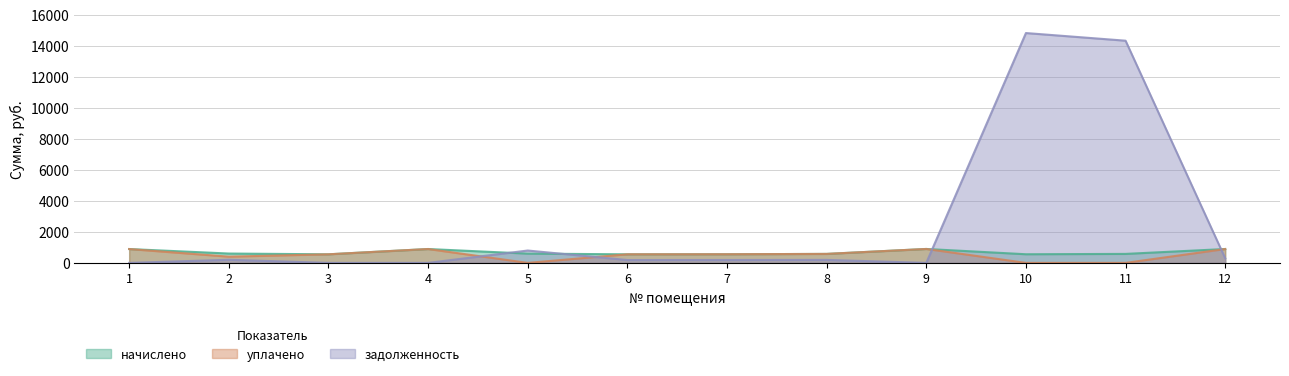

The value of уплачено at 6 is 133.6. True or false?

False